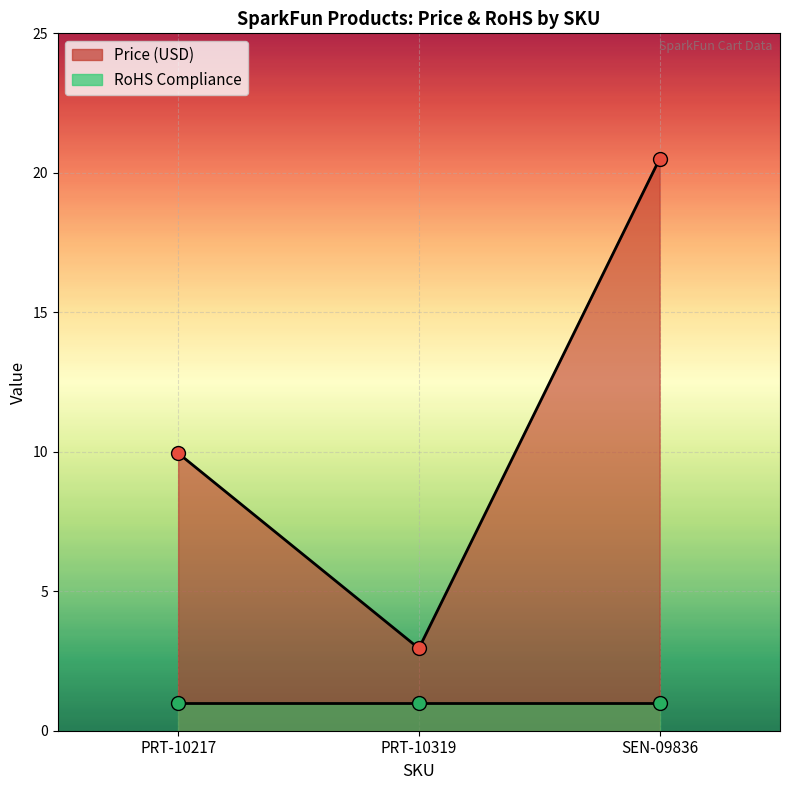

Which has a higher value, SEN-09836 or PRT-10217?

SEN-09836